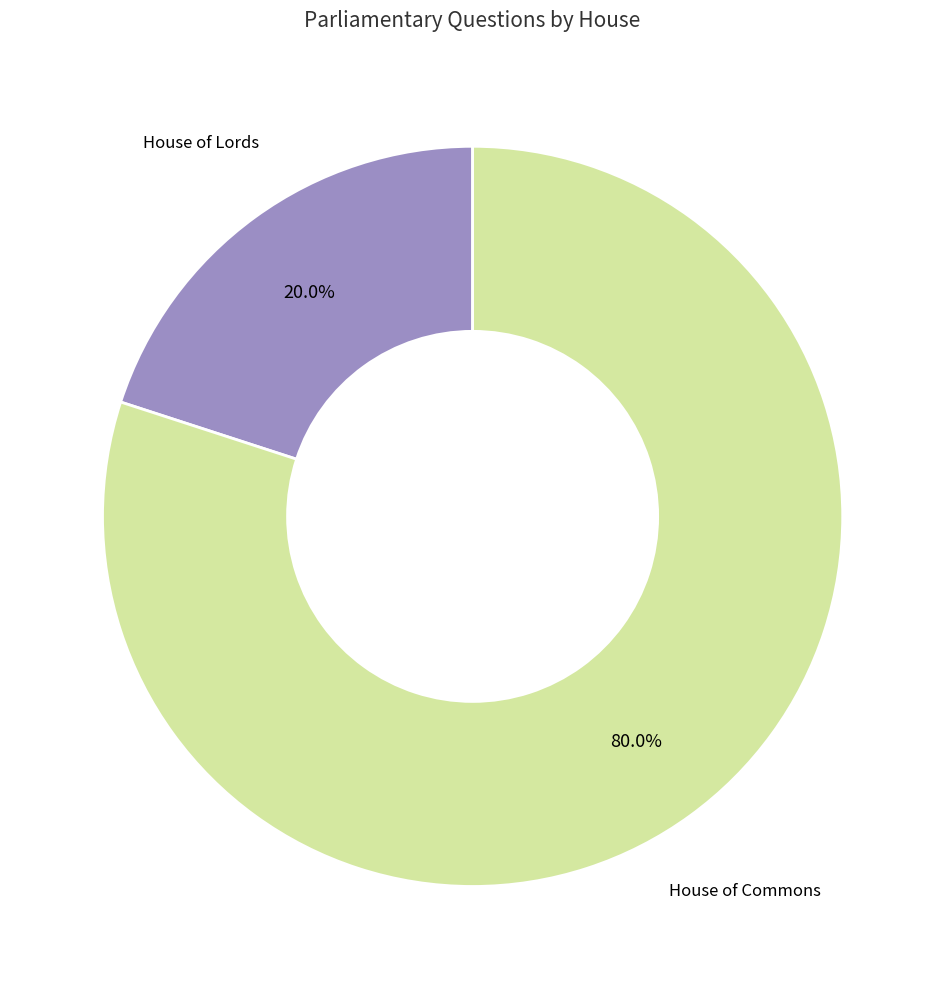

Which category has the biggest portion of the pie?

House of Commons